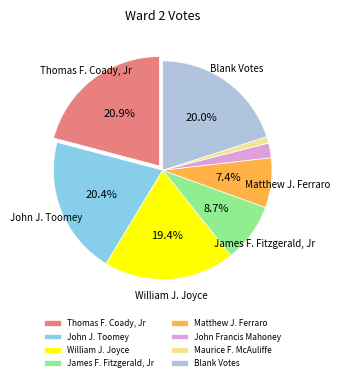

To the nearest percent, what percentage of the pie is James F. Fitzgerald, Jr?

9%